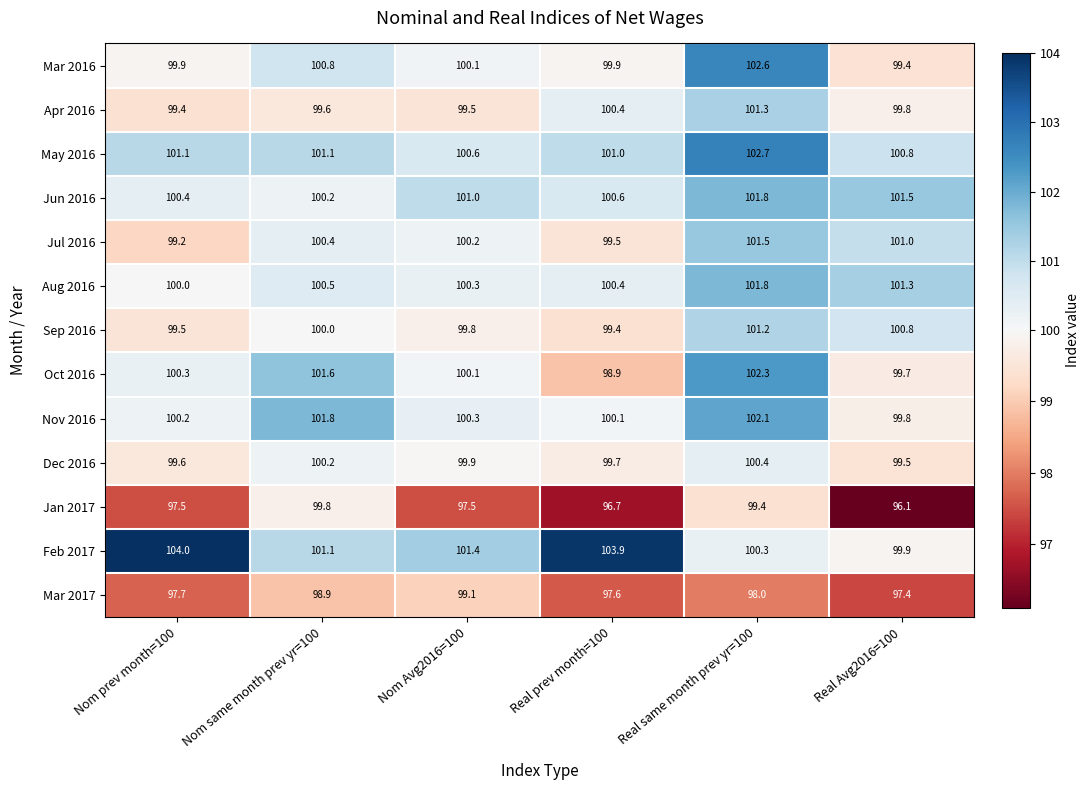

At how many categories does at least one series exceed 103?

2